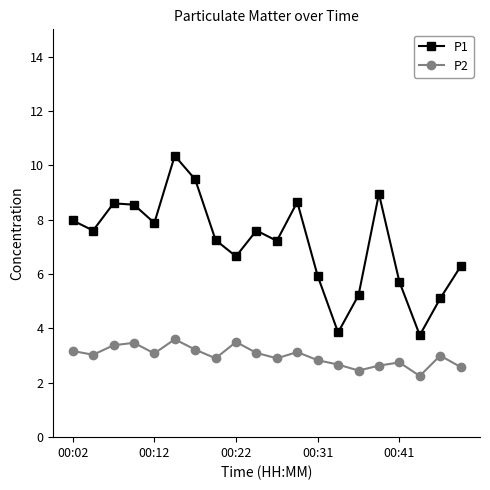

What is the average value of the P1 series?

7.1